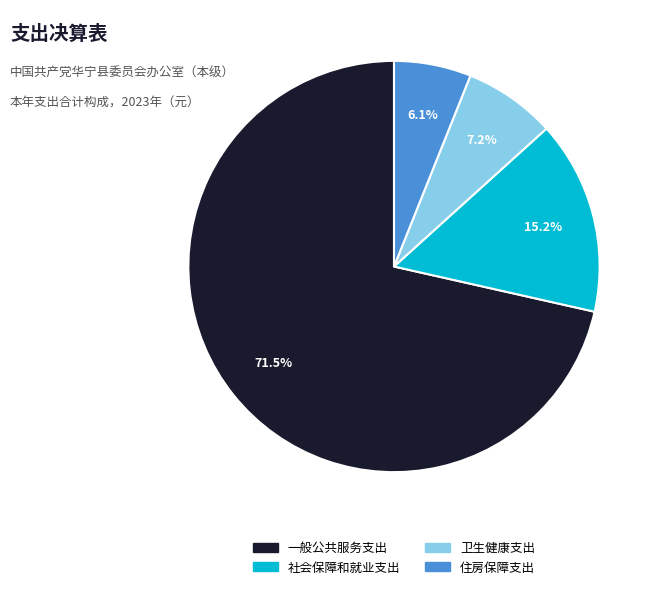

What percentage is NOT represented by 卫生健康支出?

92.8%